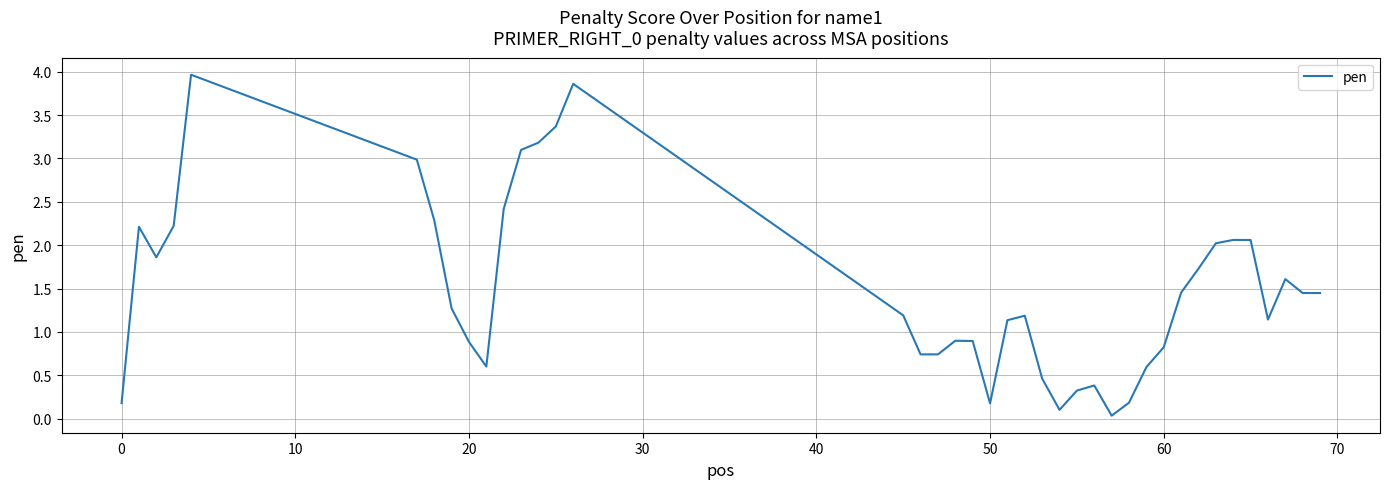

What is the maximum value shown in the chart?

4.0